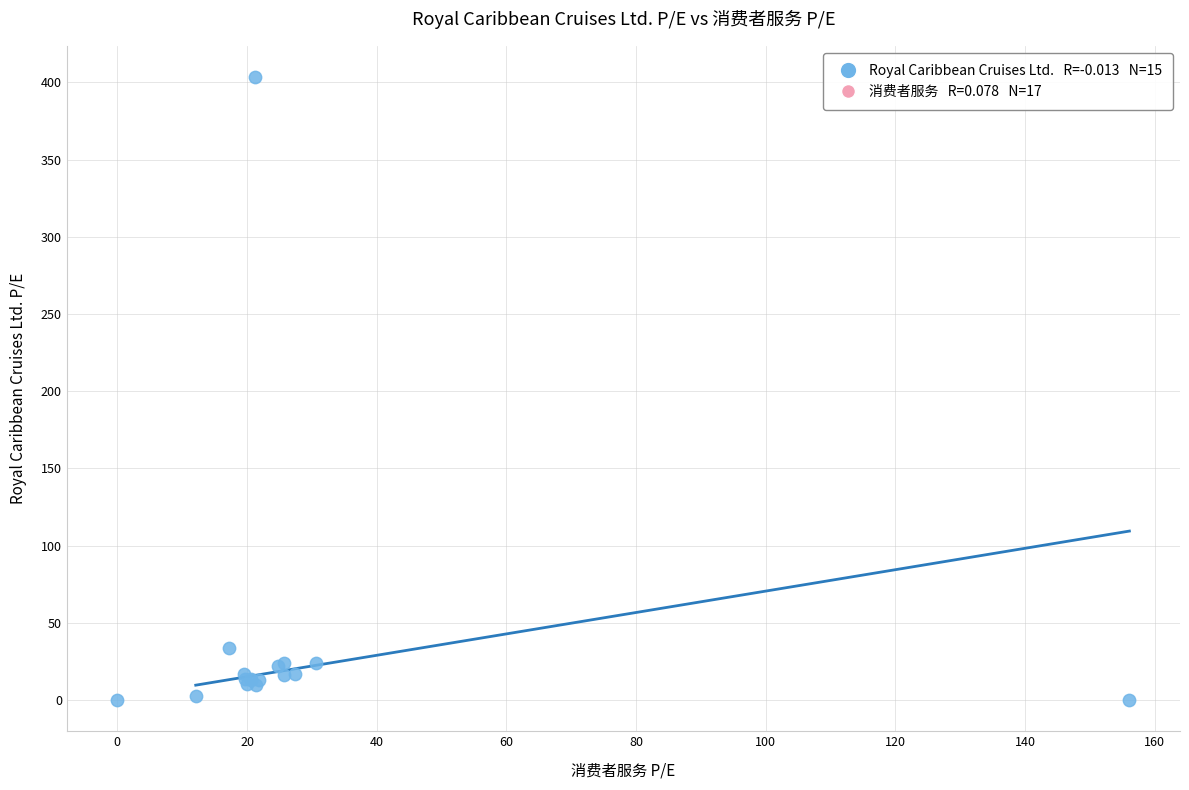

Across all series, what Y value is closest to 201?

34.0